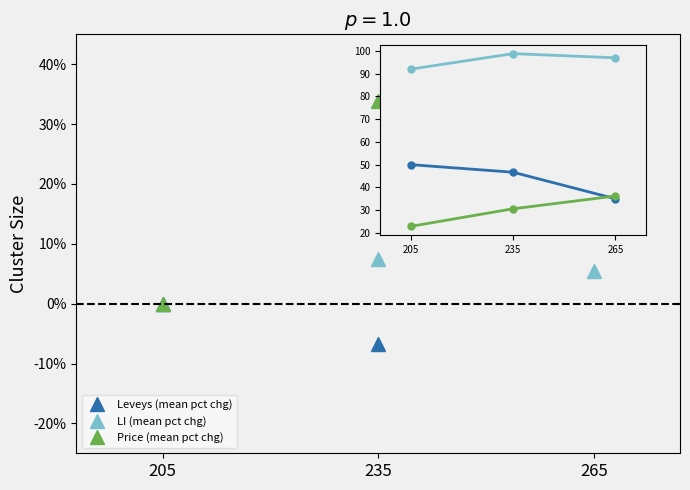

What is the total value across all series at 235?

210.7